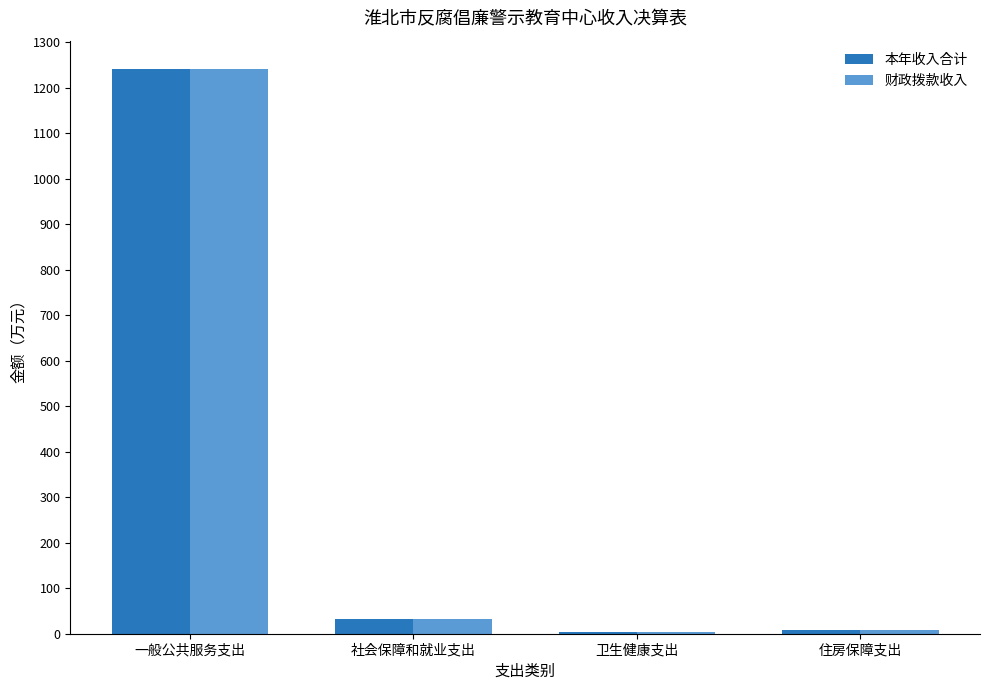

What is the average value of the 本年收入合计 series?

320.8